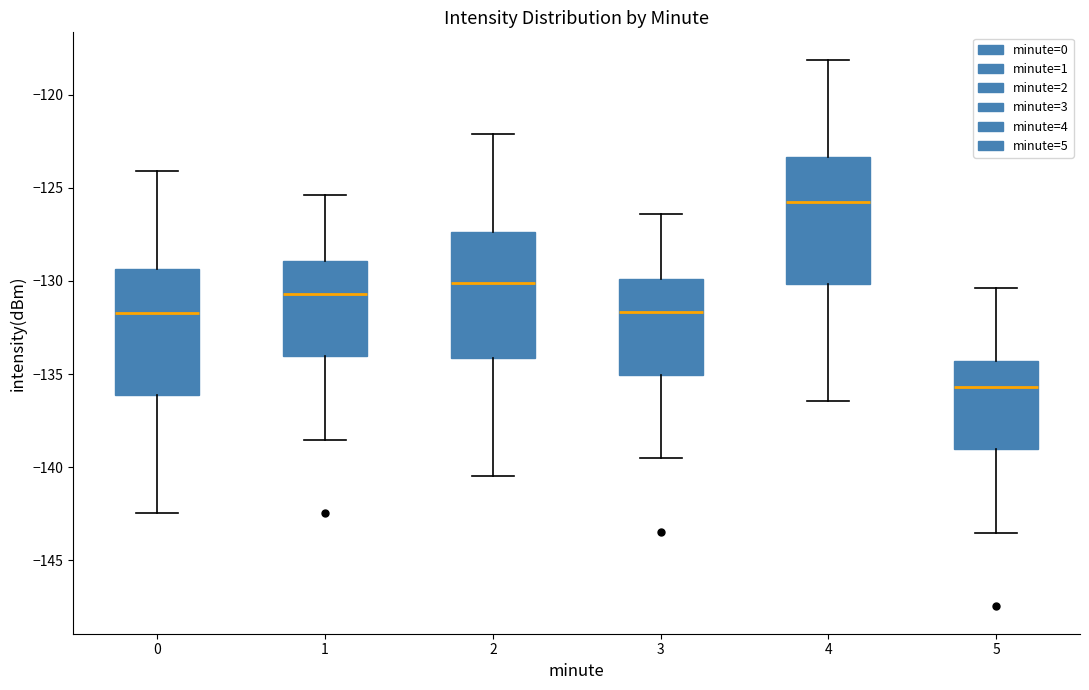

Which box's median line is the lowest?

5